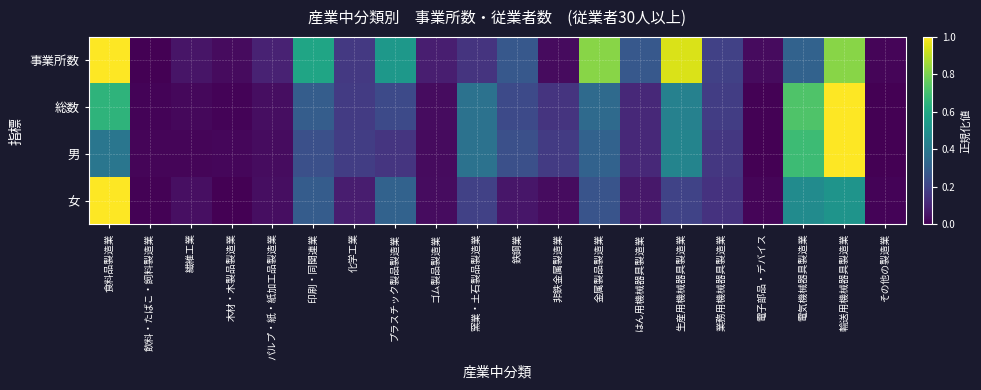

List the series in order of their overall mean, lowest first.

女, 男, 総数, 事業所数